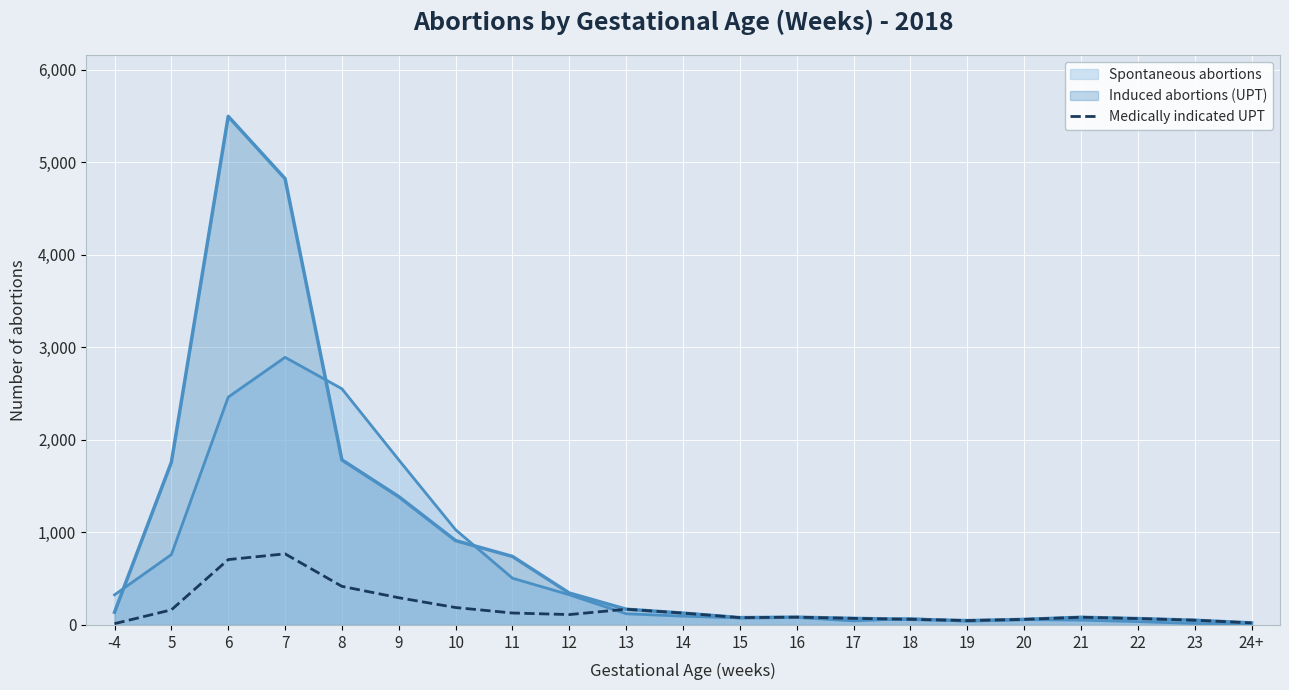

Does the chart display data point markers on the line(s)?

No